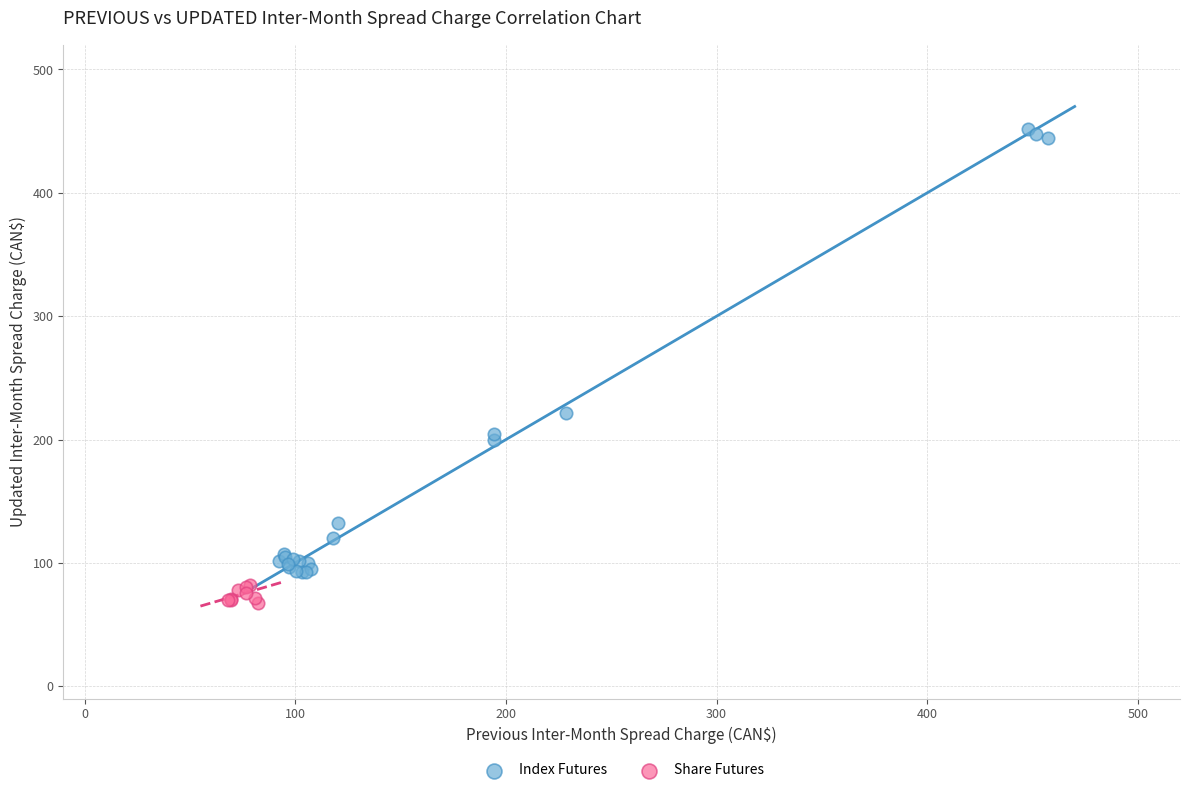

Which series has the widest spread of Y values?

Index Futures